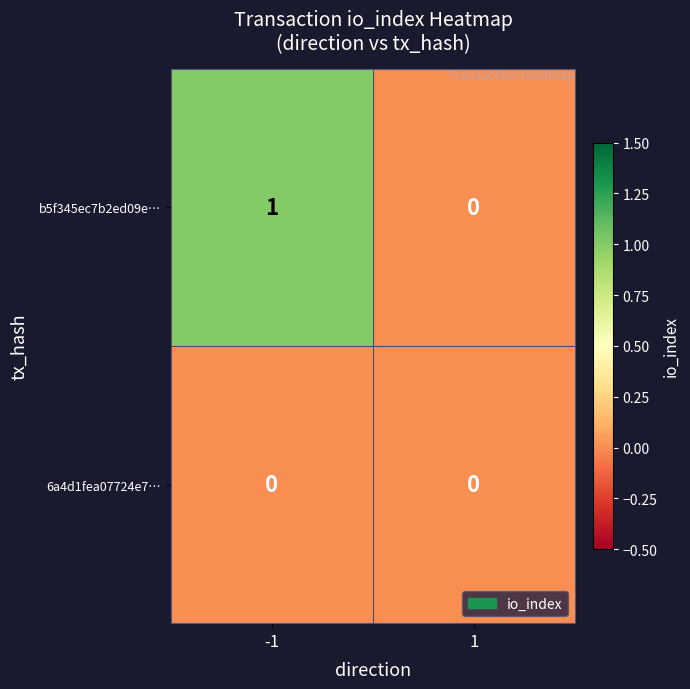

Which series has the largest range (max minus min)?

b5f345ec7b2ed09e…